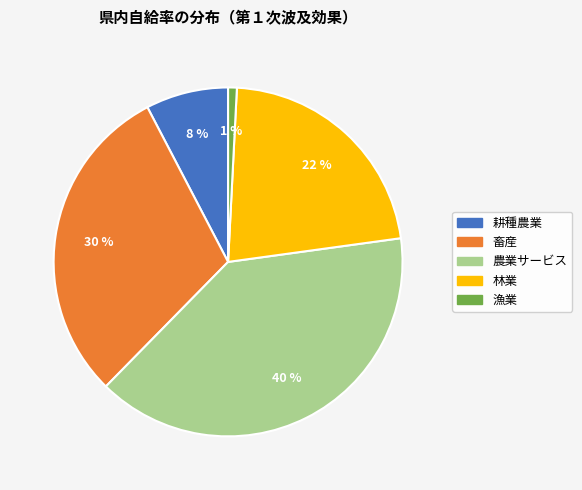

To the nearest percent, what is the average slice percentage?

20%